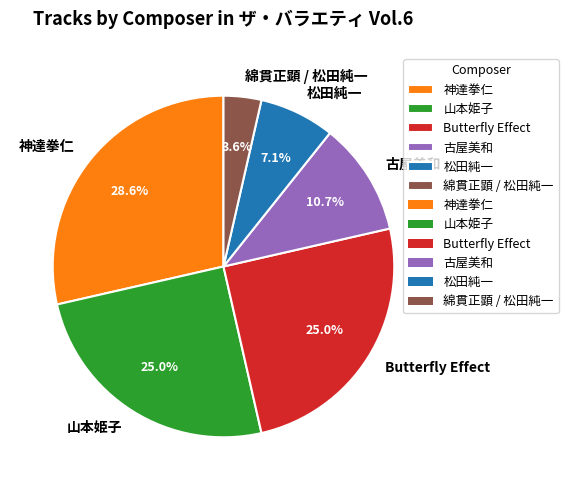

What percentage is the 綿貫正顕 / 松田純一 slice, to the nearest percent?

4%